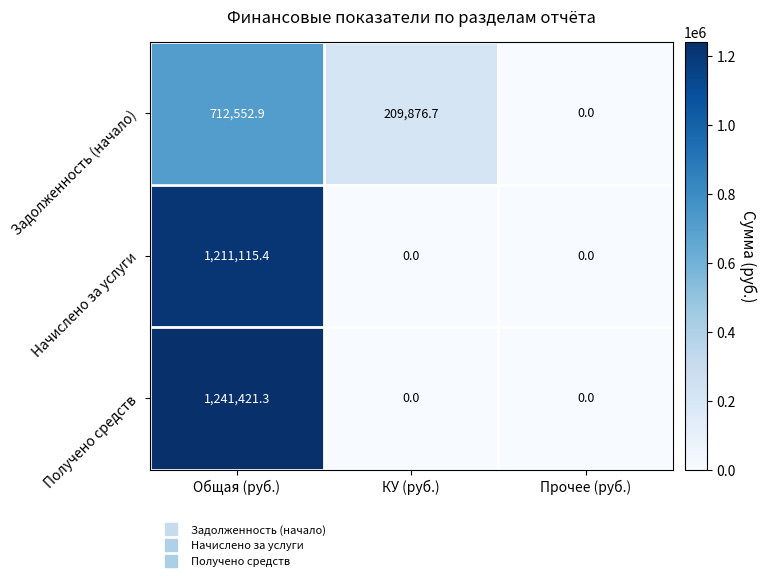

Is it true that Получено средств equals 2019540.4 at Общая (руб.)?

False